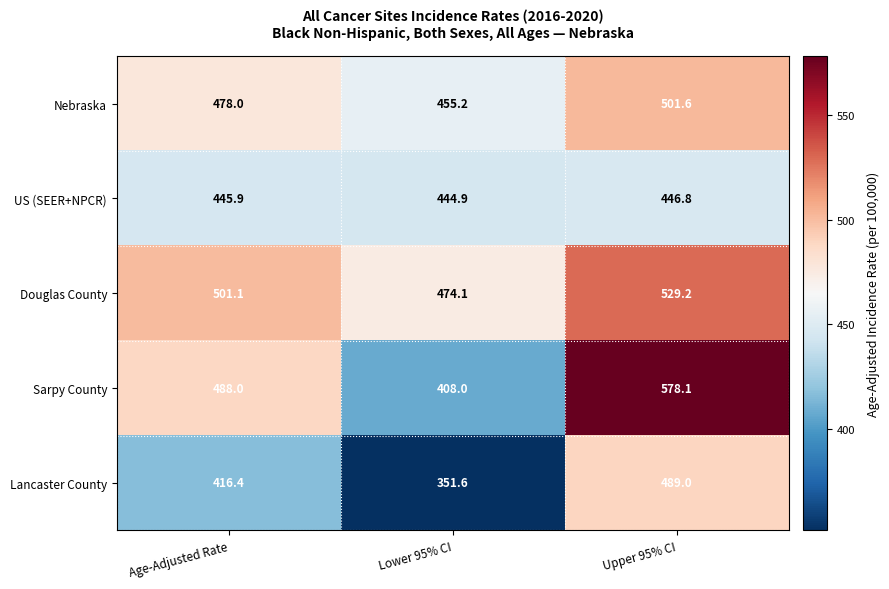

At which category does the chart reach its minimum across all series?

Lower 95% CI